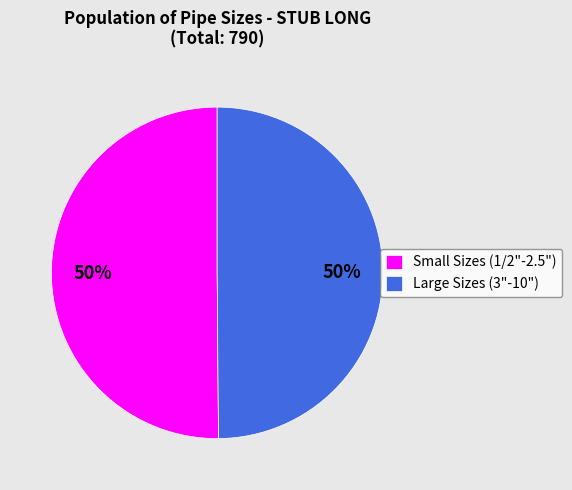

To the nearest percent, what percentage of the pie is Large Sizes (3"-10")?

50%